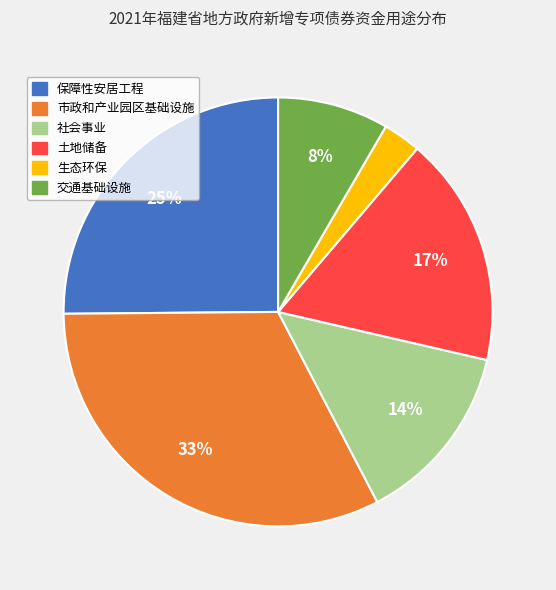

Is there any slice that represents more than half of the pie?

No